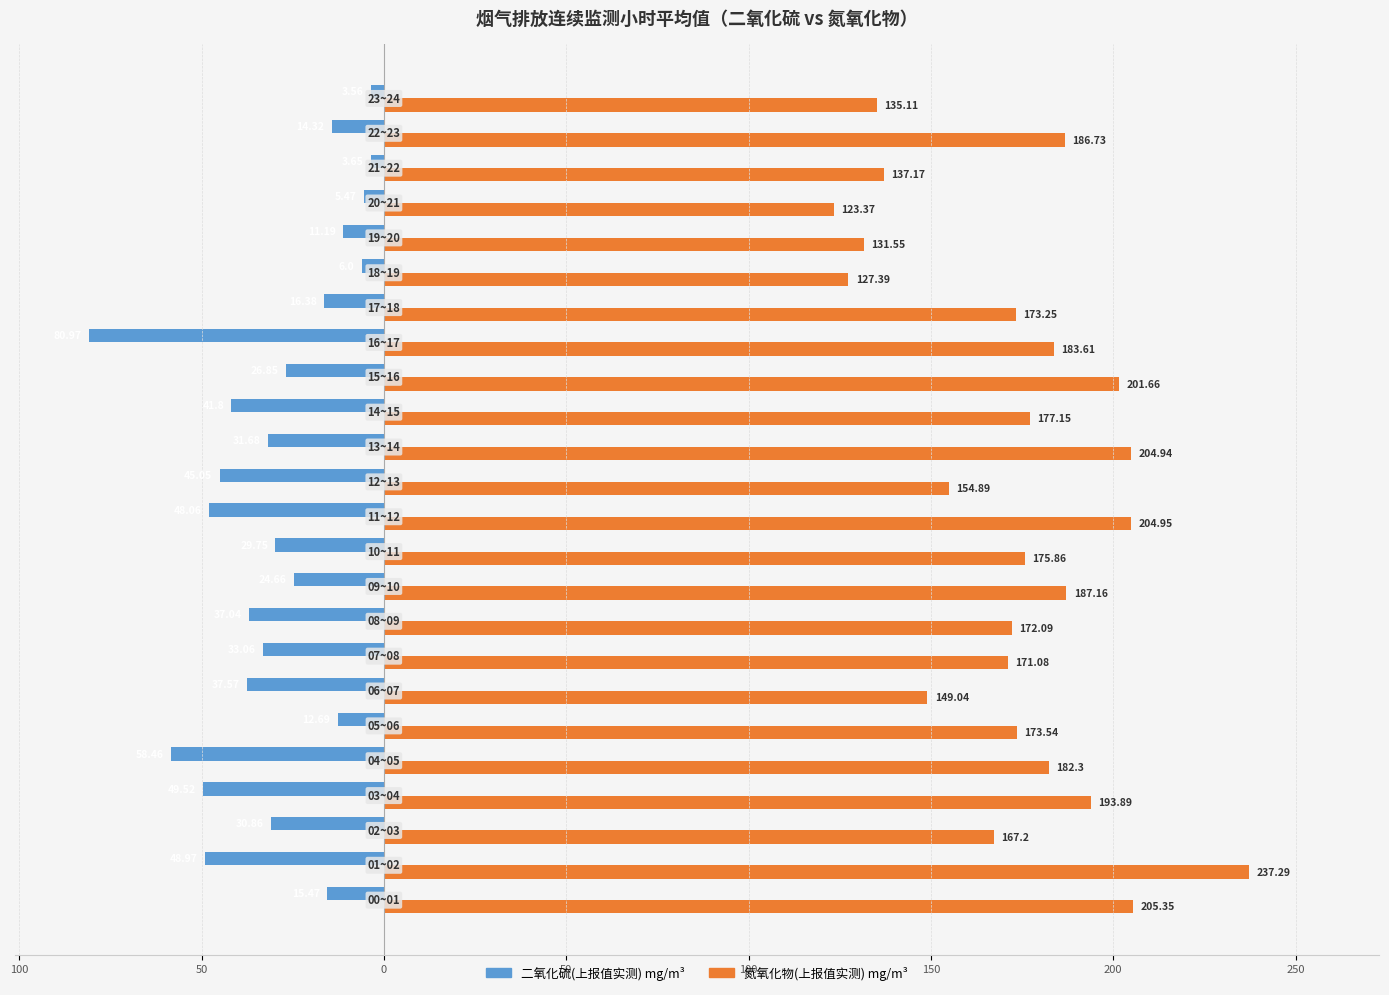

How many distinct data groups are displayed?

2